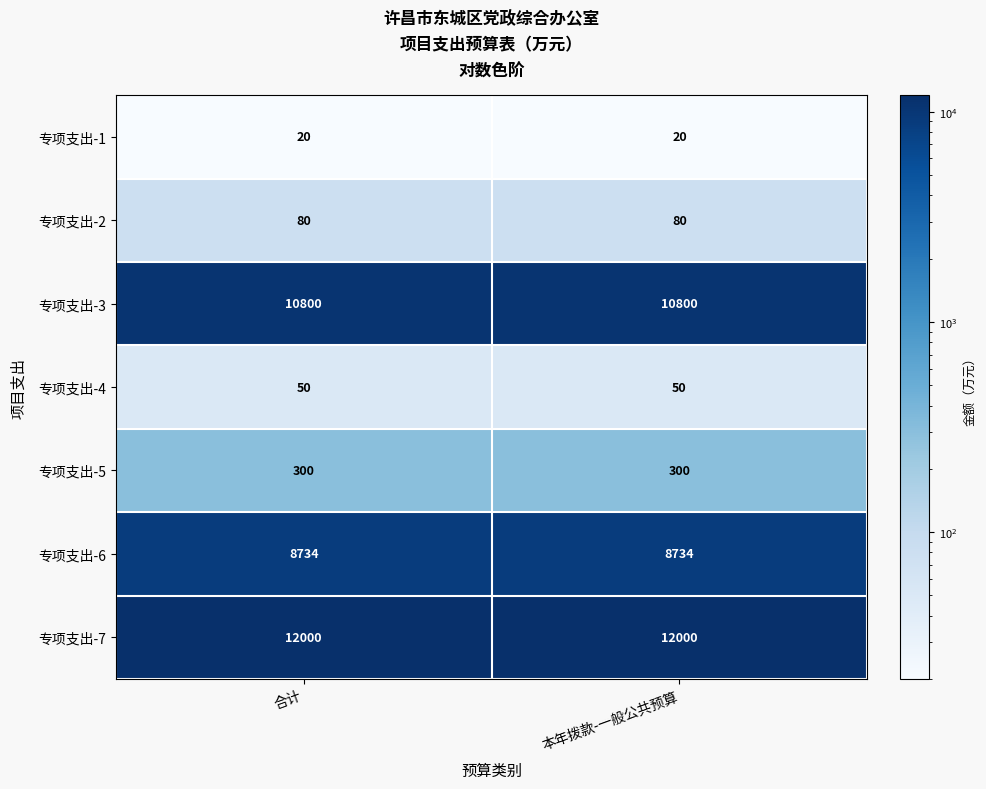

The value of 专项支出-2 at 本年拨款-一般公共预算 is 48. True or false?

False